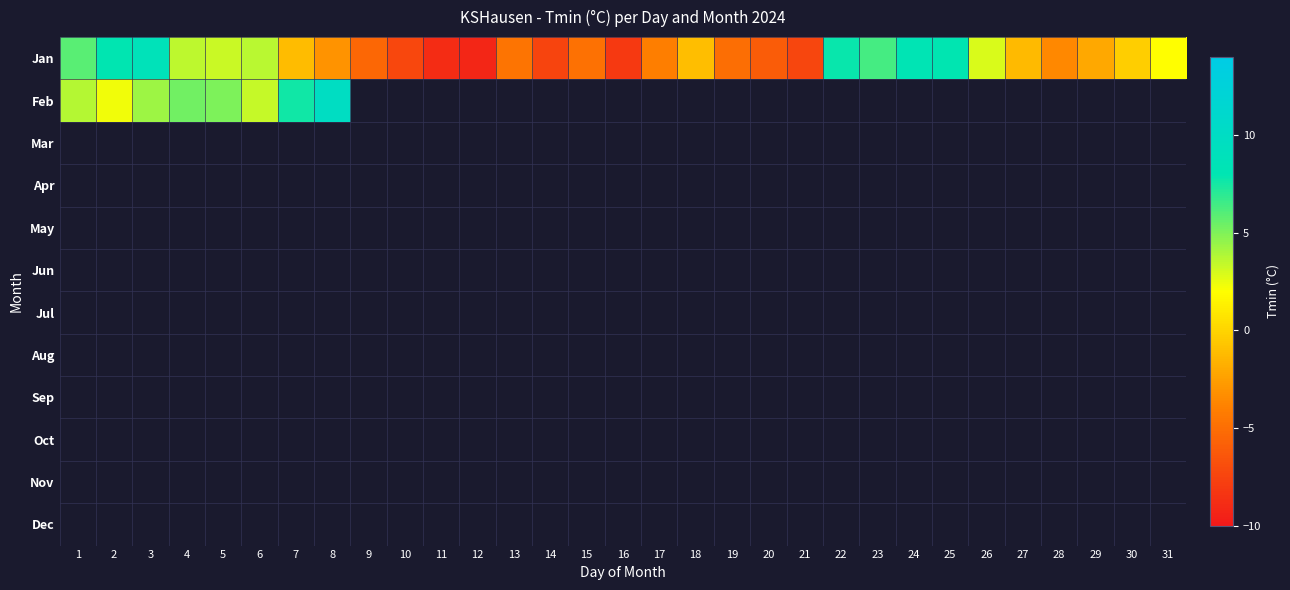

Which label corresponds to the smallest value in the chart?

12